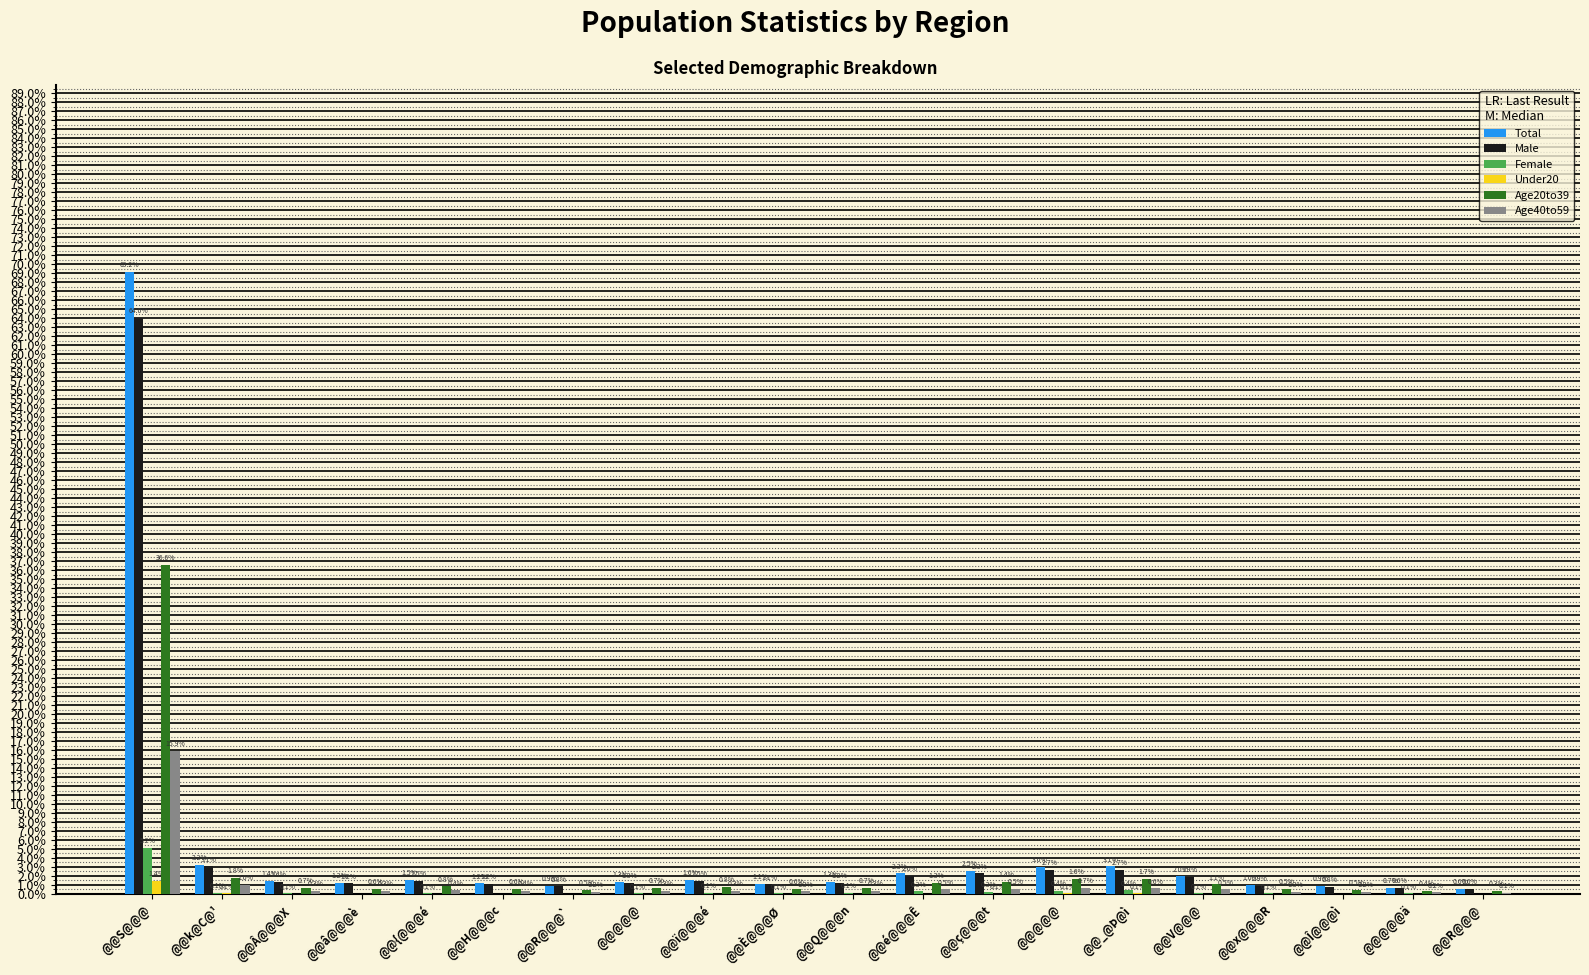

What is the label of the 18th bar from the right?

@@Â@@@X